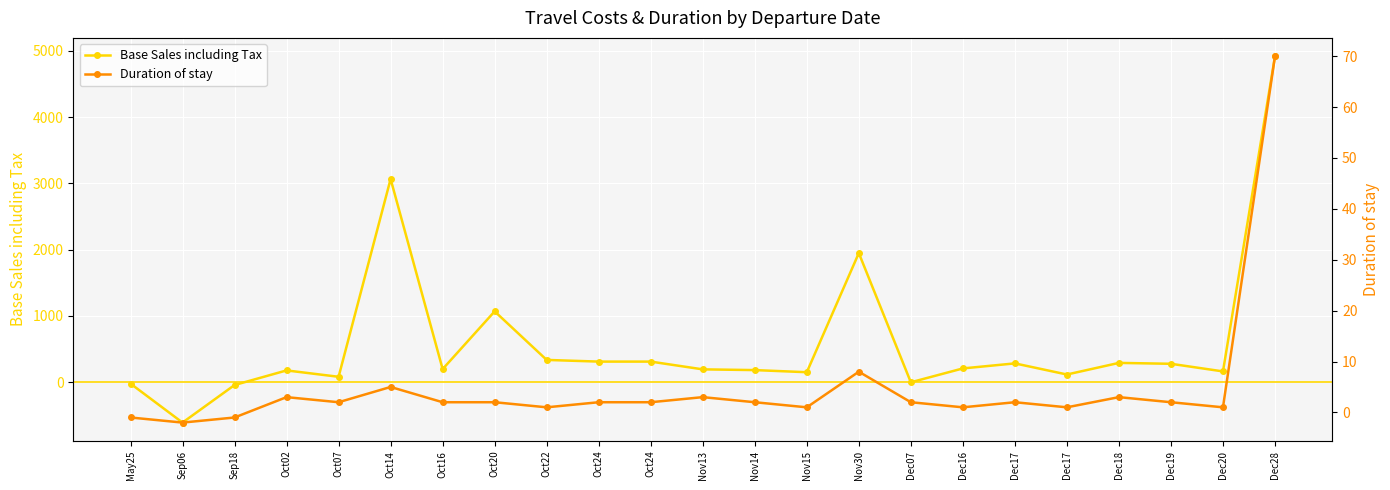

Reading right to left, what are all the values shown in this chart?

Base Sales including Tax: 4918.4	164.0	279.0	292.5	117.3	285.0	209.1	0.0	1948.8	152.0	183.9	195.0	312.0	312.0	337.3	1069.8	199.0	3066.1	82.9	179.0	-41.3	-607.8	-20.1
Duration of stay: 70.0	1.0	2.0	3.0	1.0	2.0	1.0	2.0	8.0	1.0	2.0	3.0	2.0	2.0	1.0	2.0	2.0	5.0	2.0	3.0	-1.0	-2.0	-1.0